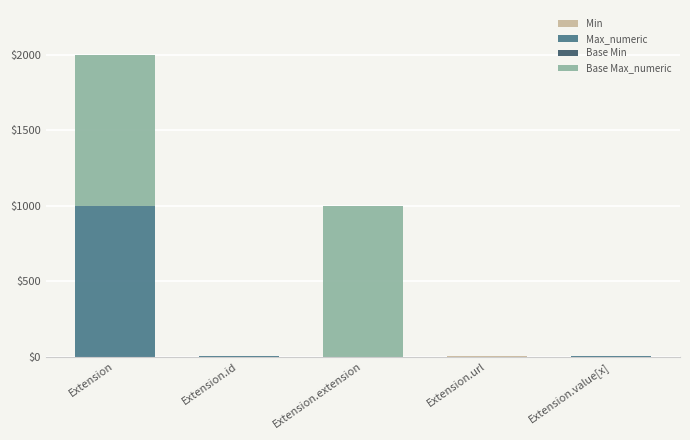

What is the total value across all series at Extension.extension?

999